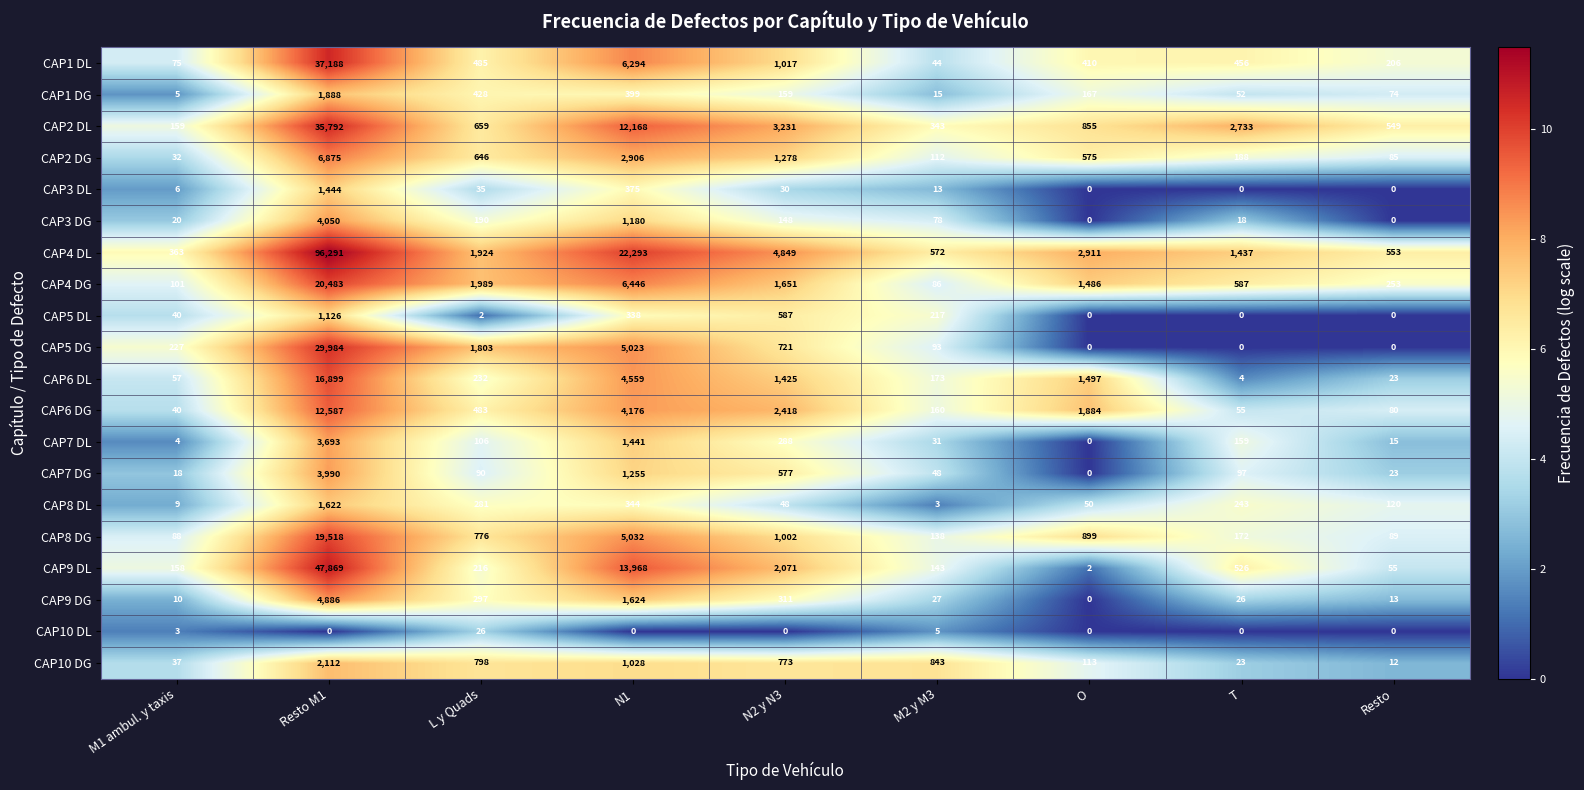

At which category does the chart reach its peak across all series?

Resto M1